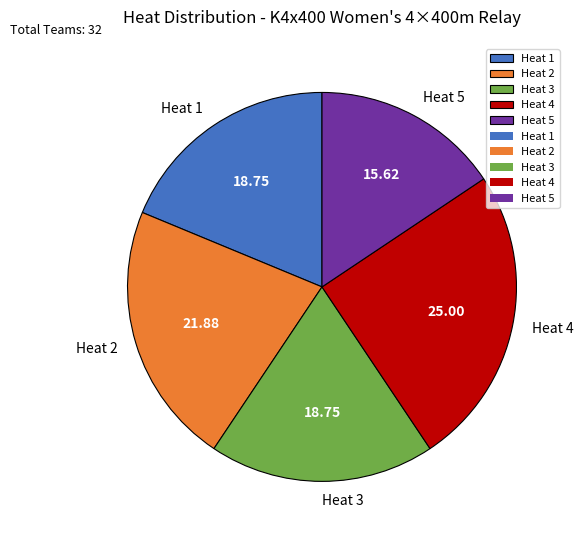

Approximately how many times larger is the value at Heat 4 compared to Heat 2?

1.1